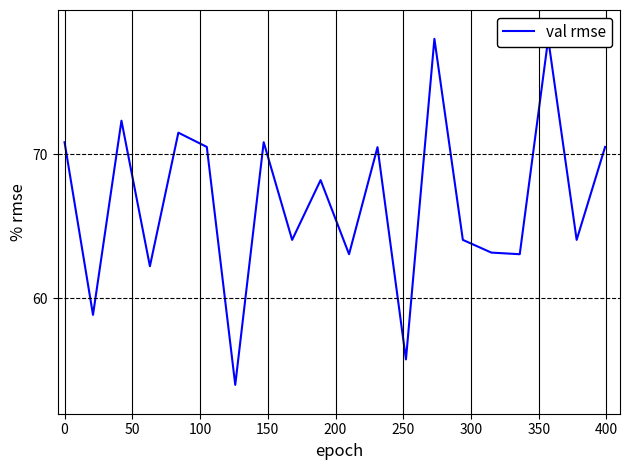

What is the maximum value shown in the chart?

78.0